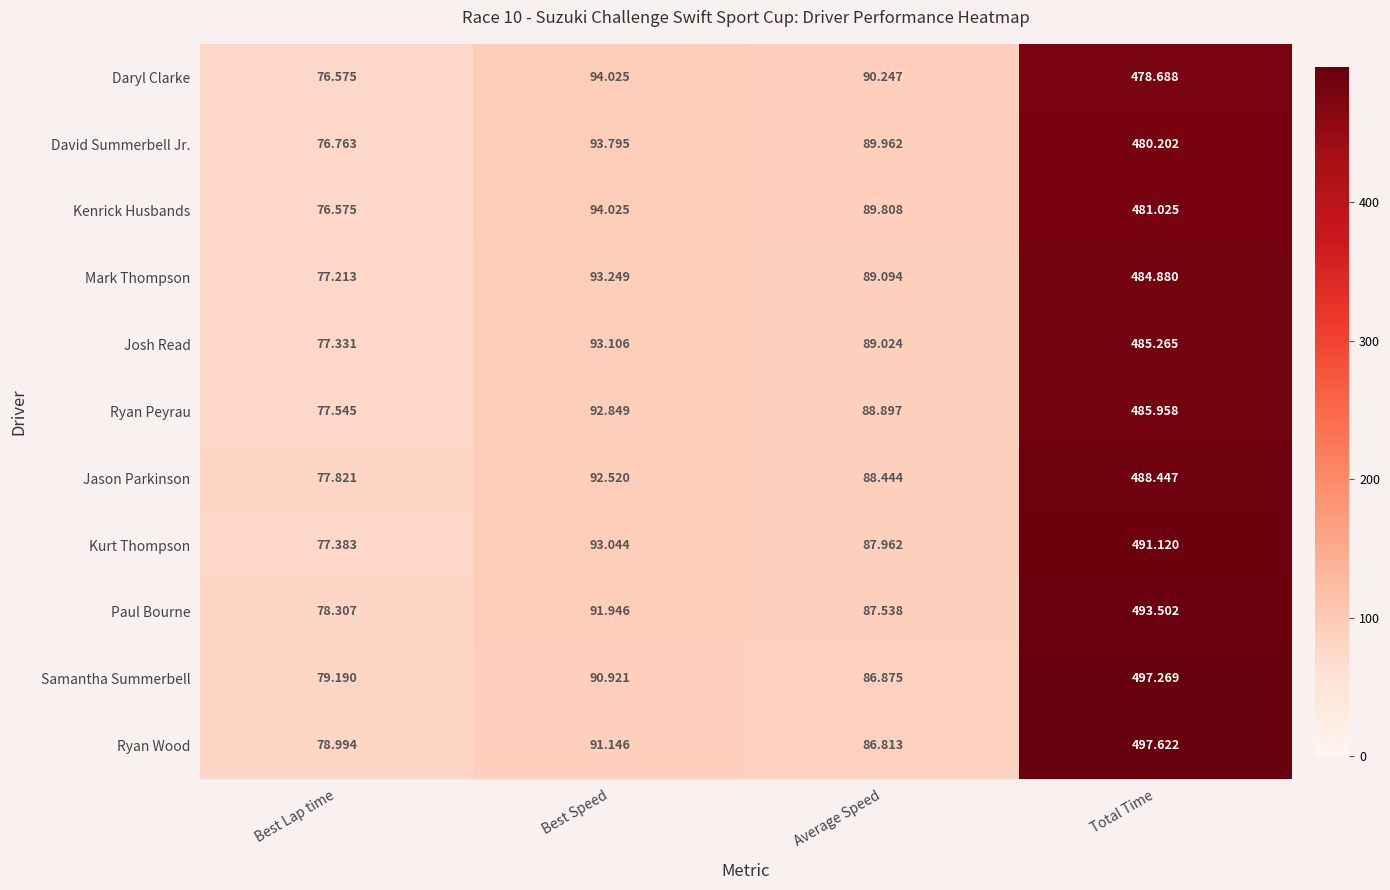

Which category has the lowest value in the Kenrick Husbands series?

Best Lap time